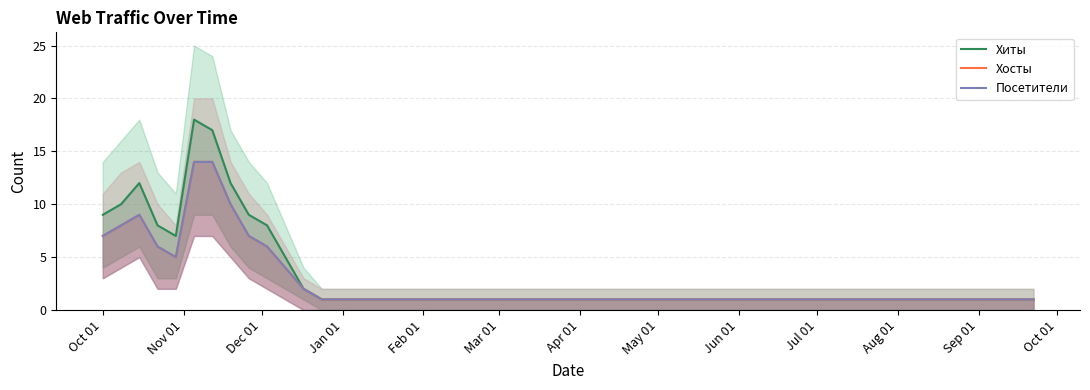

True or false: Посетители and Хиты intersect in this chart.

False